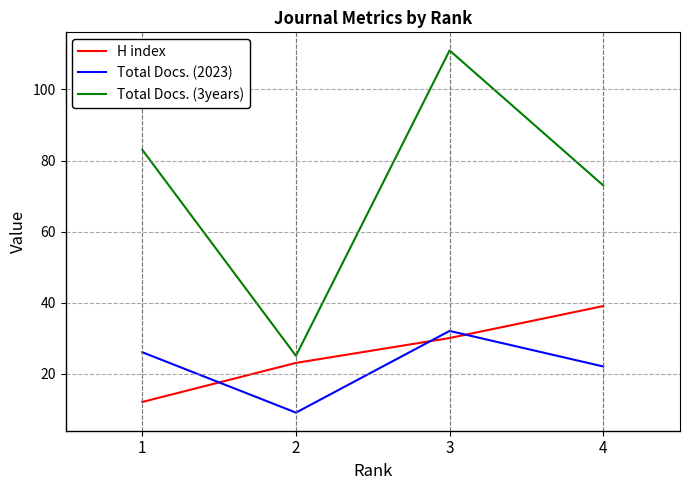

Reading left to right, transcribe all the data shown in this chart.

H index: 12	23	30	39
Total Docs. (2023): 26	9	32	22
Total Docs. (3years): 83	25	111	73